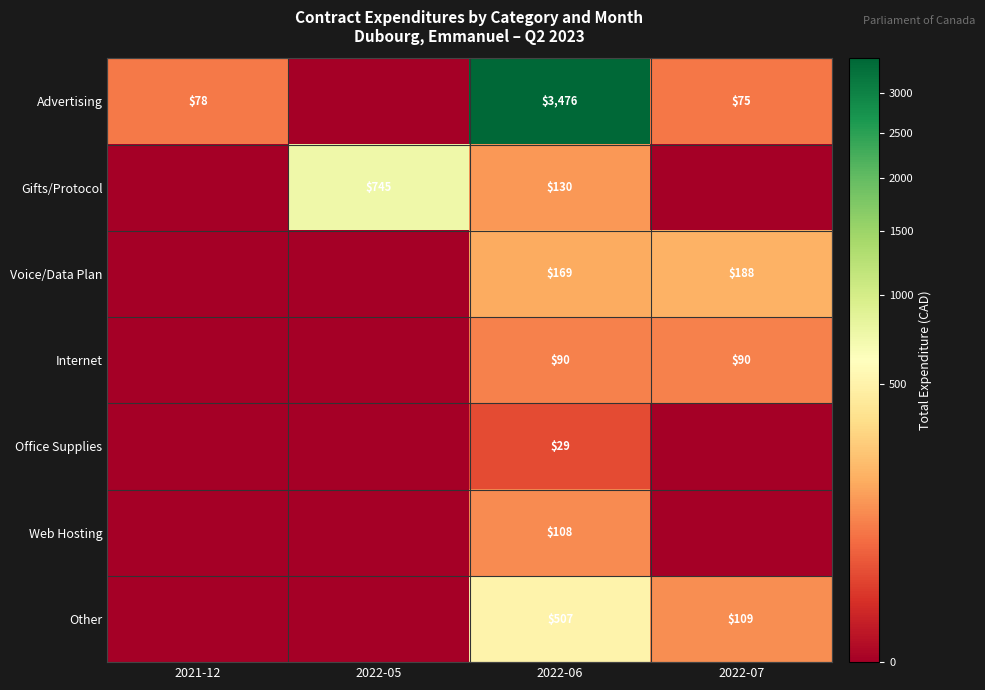

What is the total value across all series at 2021-12?

78.0